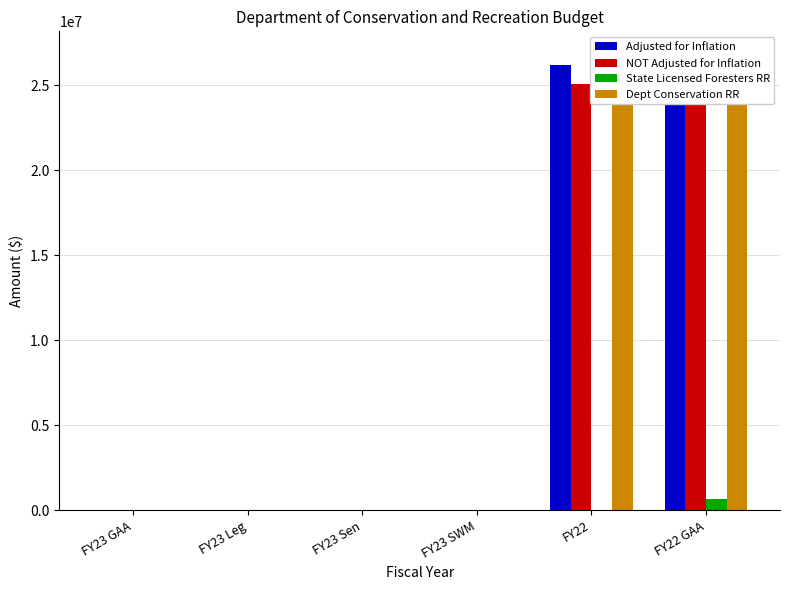

List the labels in order of NOT Adjusted for Inflation value, smallest first.

FY23 GAA, FY23 Leg, FY23 Sen, FY23 SWM, FY22, FY22 GAA